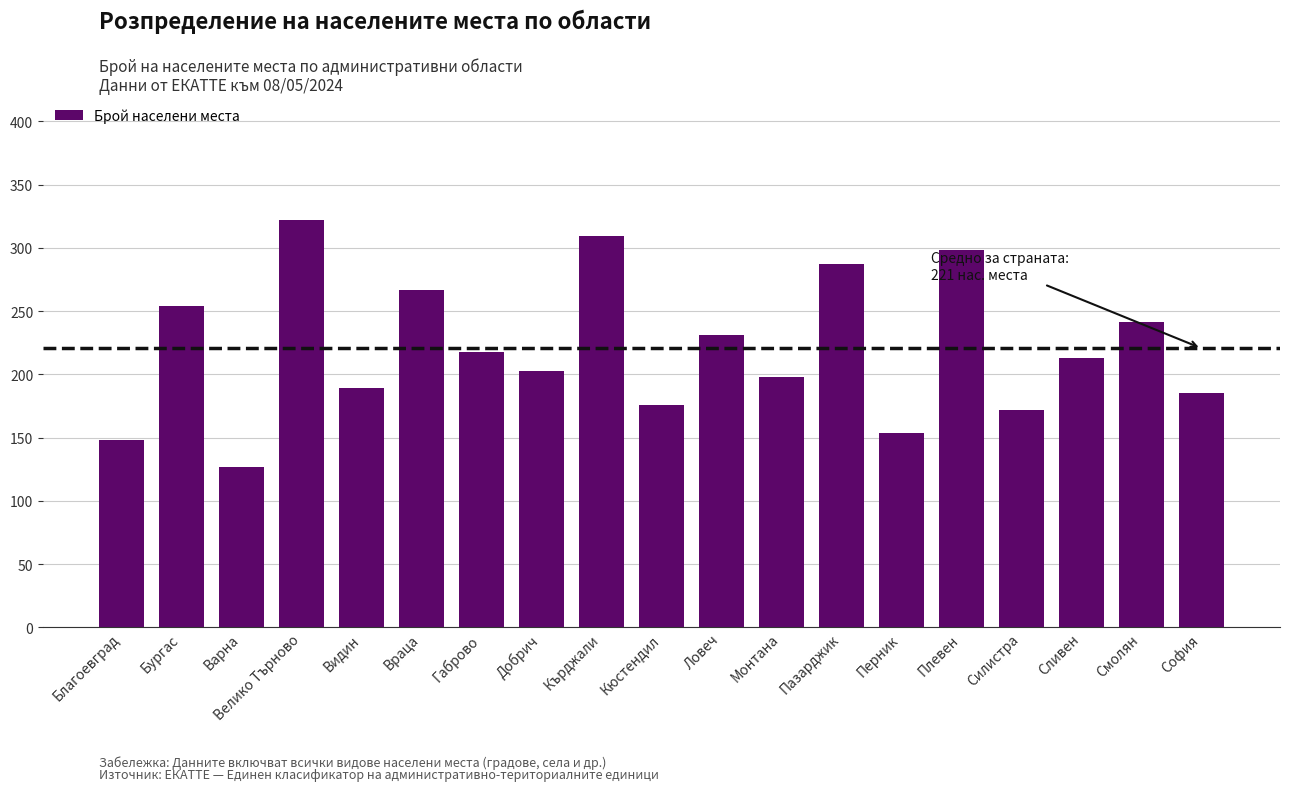

What is the greatest value displayed?

322